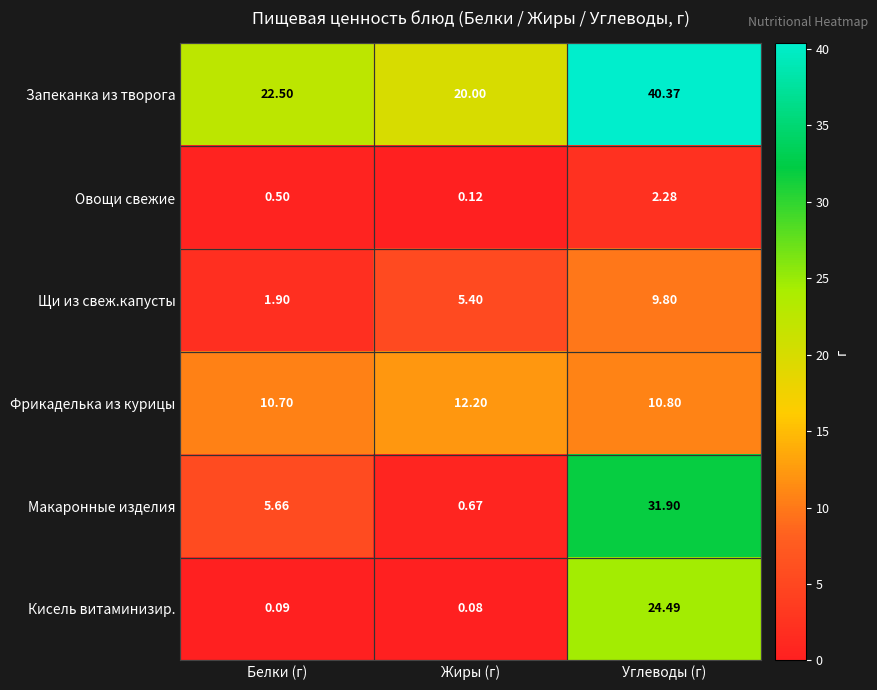

Between Белки (г) and Углеводы (г), which series saw the biggest shift?

Макаронные изделия